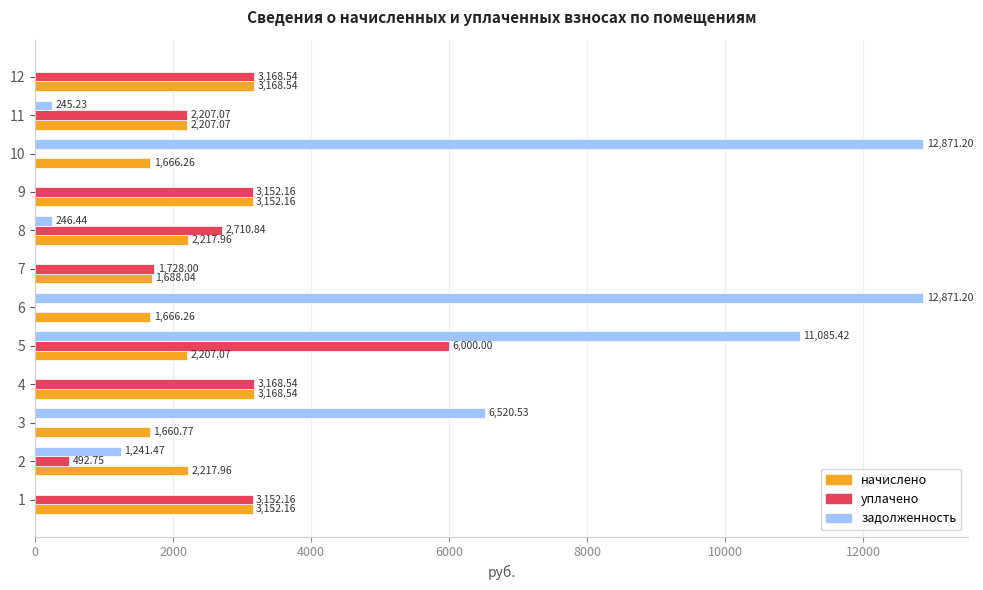

Count the number of categories in the chart.

12